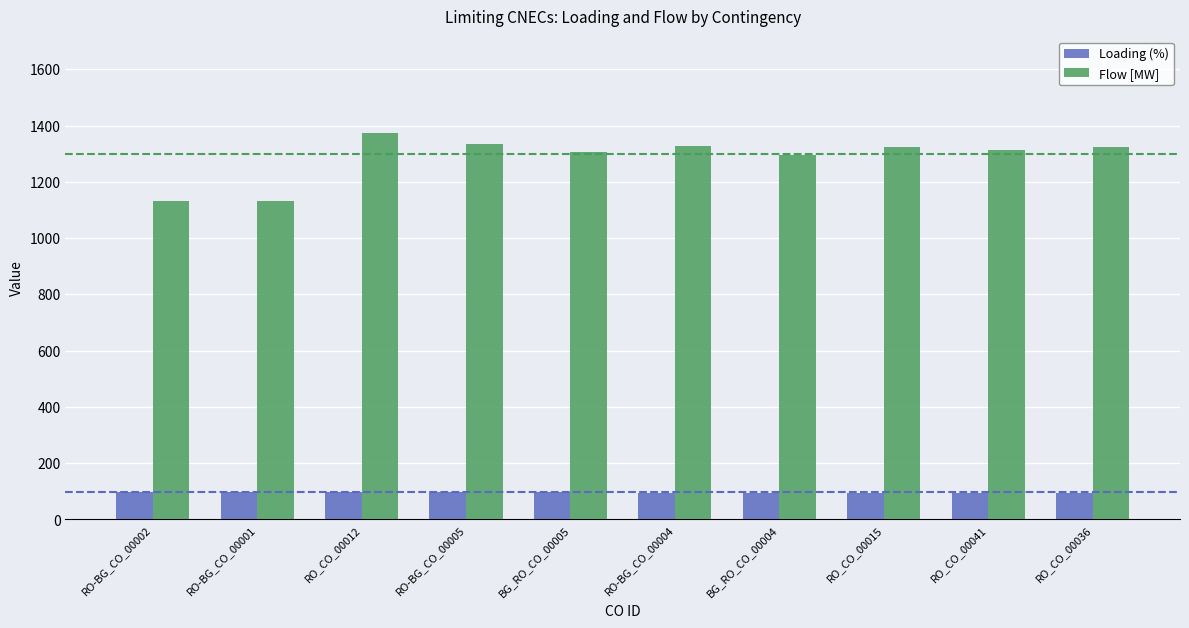

What is the spread (max minus min) of values at RO_CO_00041?

1220